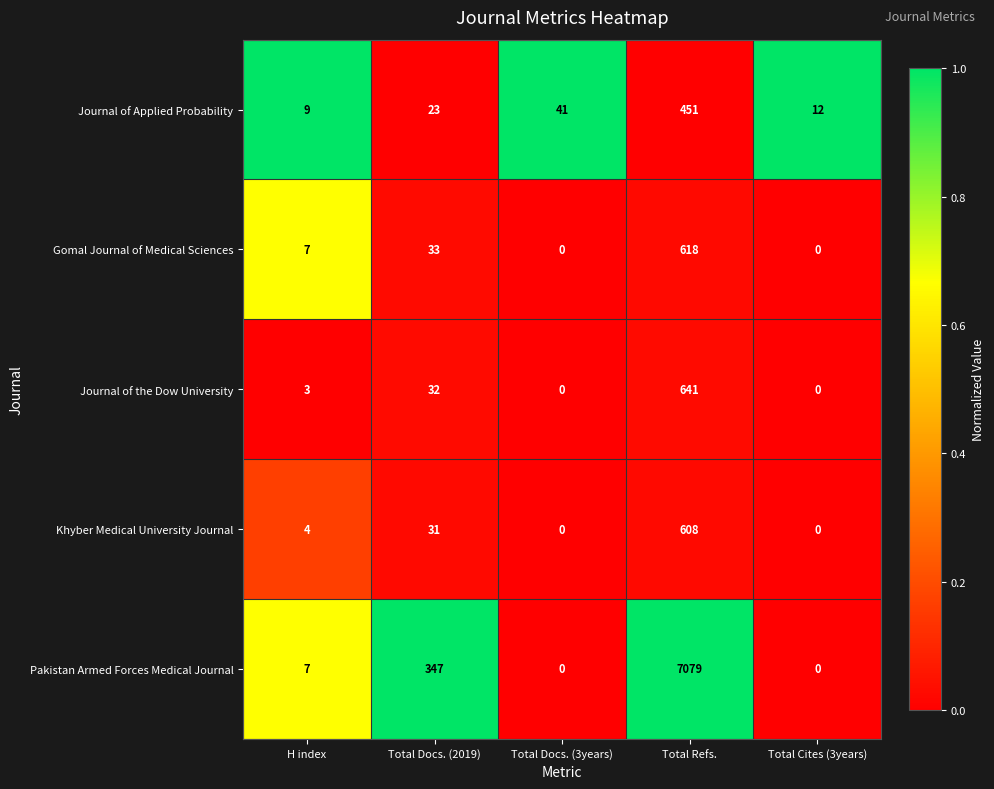

True or false: Gomal Journal of Medical Sciences has a value of 33 at Total Docs. (2019).

True